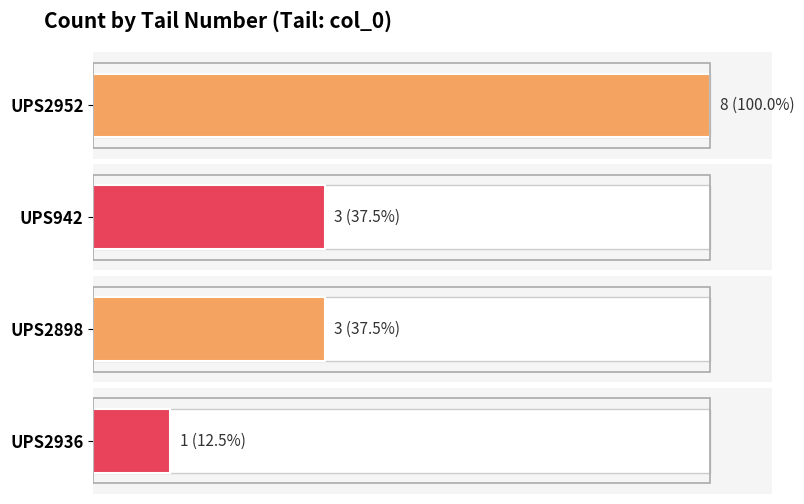

The chart shows a value of 1 at UPS2936. True or false?

True